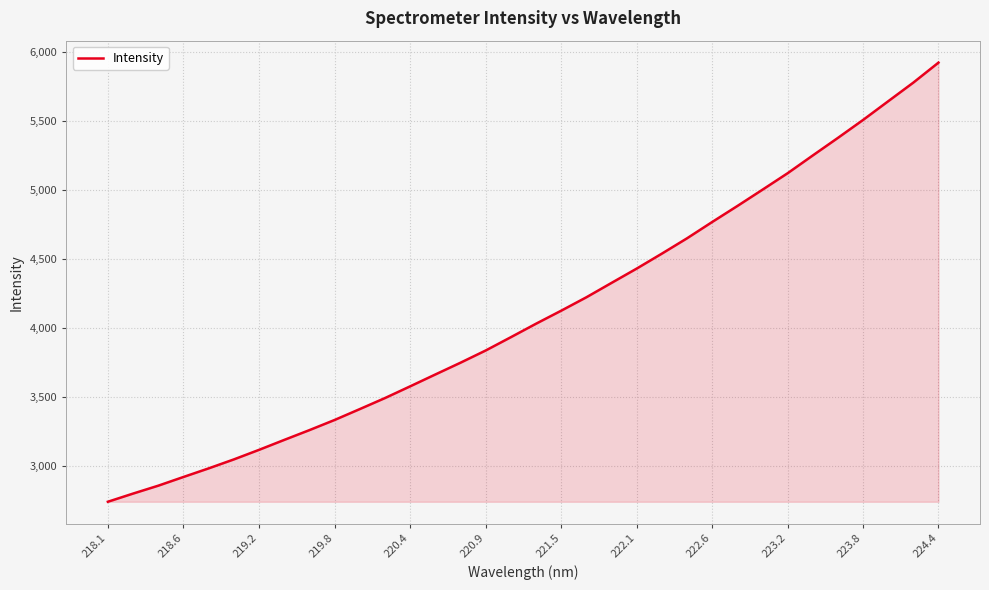

What is the greatest value displayed?

5921.0